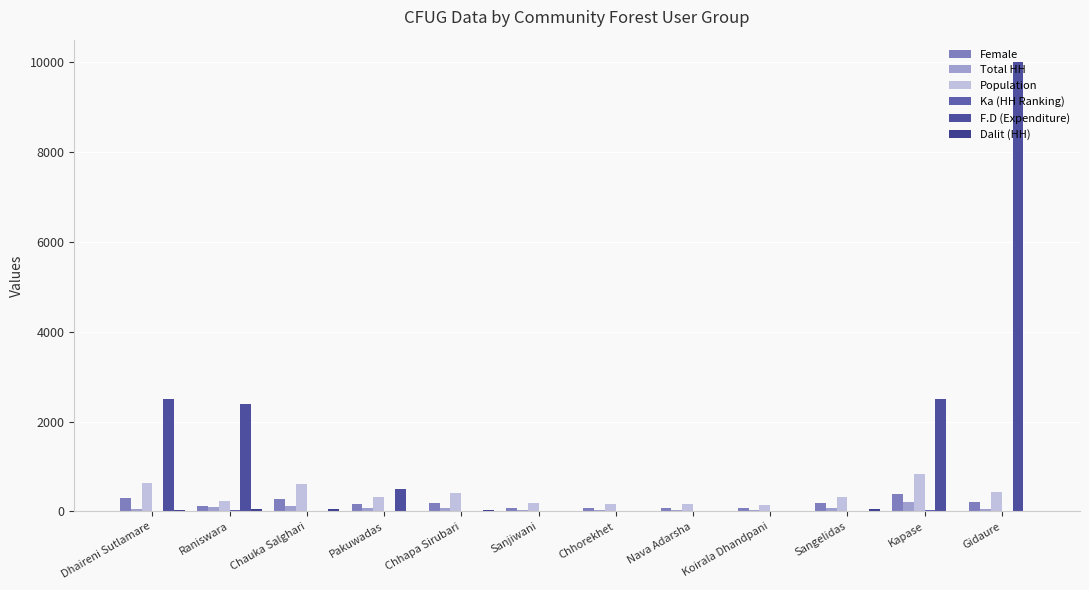

Rank the series at Sanjiwani from lowest to highest value.

F.D (Expenditure), Dalit (HH), Ka (HH Ranking), Total HH, Female, Population